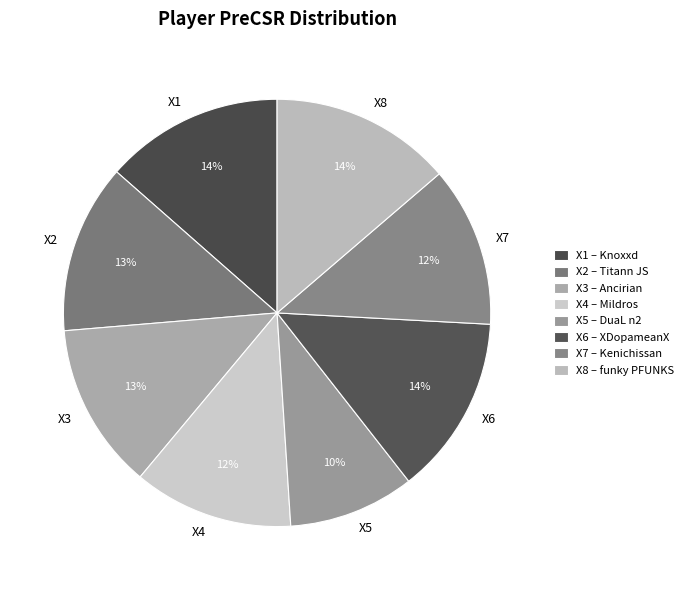

Is it true that X6 is 3% of the pie?

False